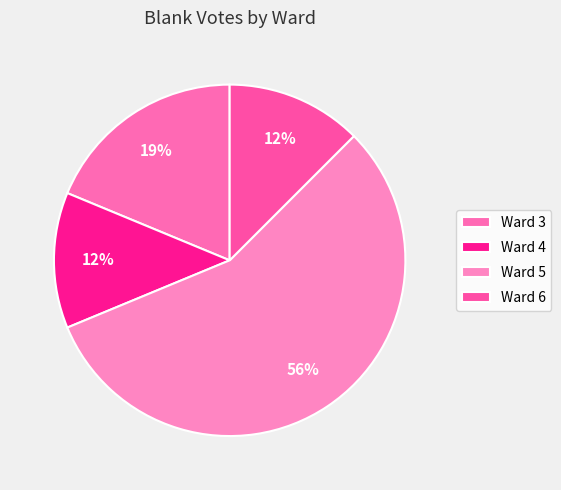

How many segments does this pie chart have?

4